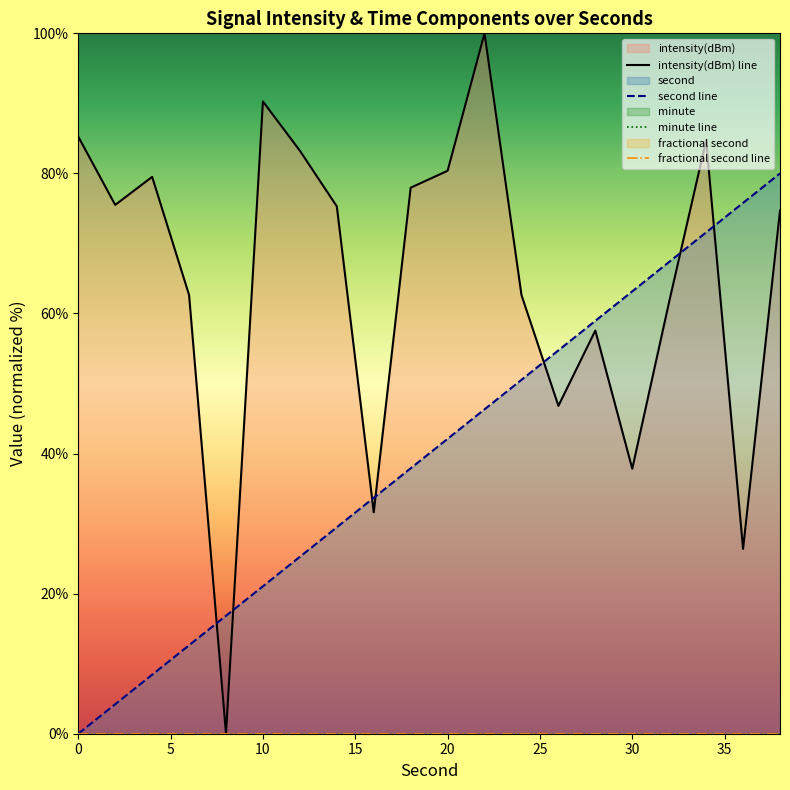

The second line series shows 12.3 at 10. True or false?

False